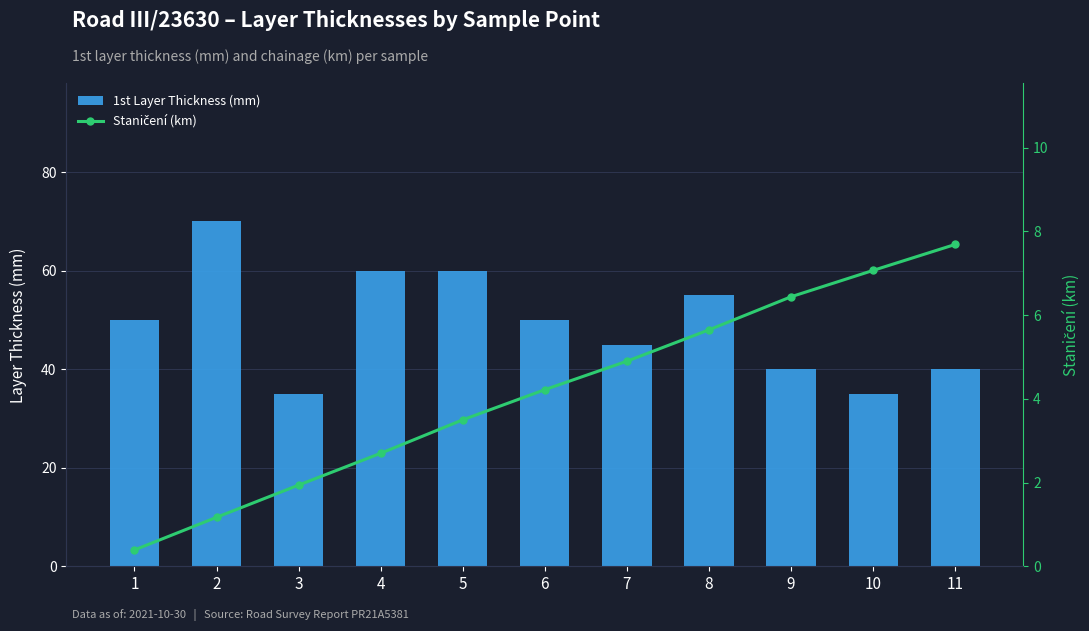

True or false: Staničení (km) has a value of 4.2 at 6.

True